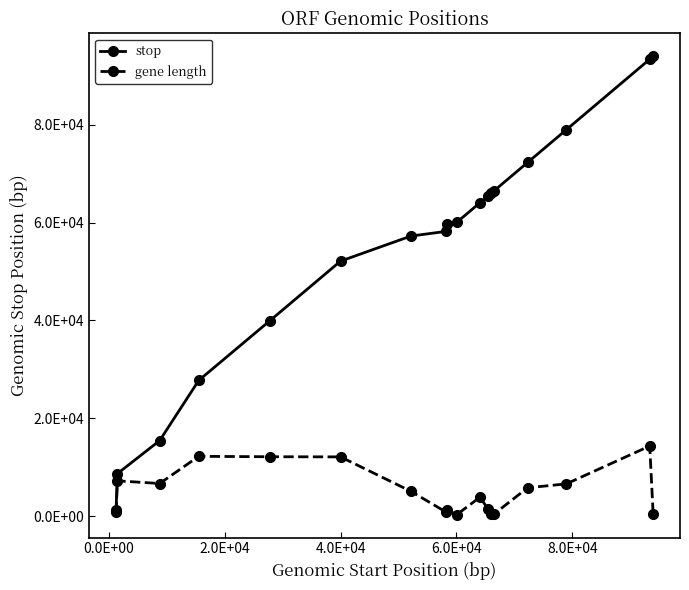

Is this an area chart (filled region under the line)?

No